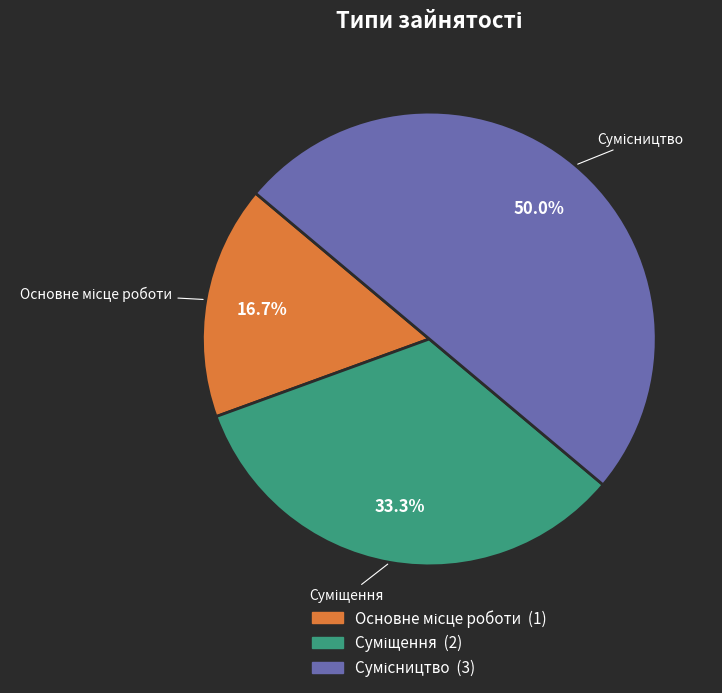

Which slice is the smallest?

Основне місце роботи